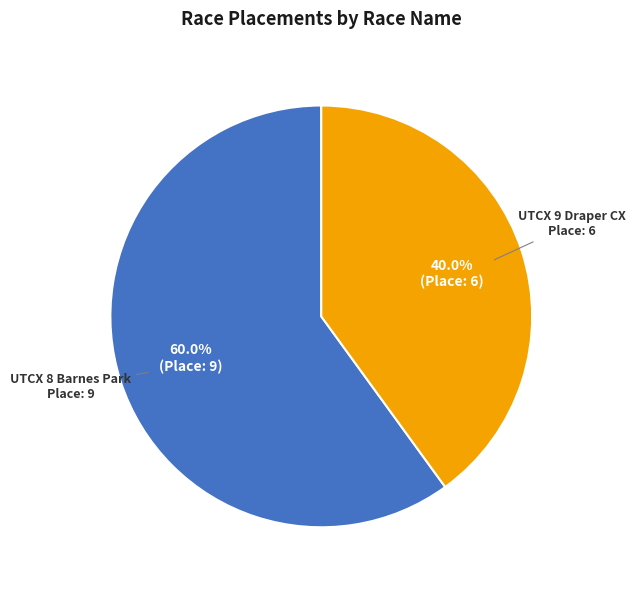

What is the ratio of the value at UTCX 9 Draper CX to the value at UTCX 8 Barnes Park?

0.7